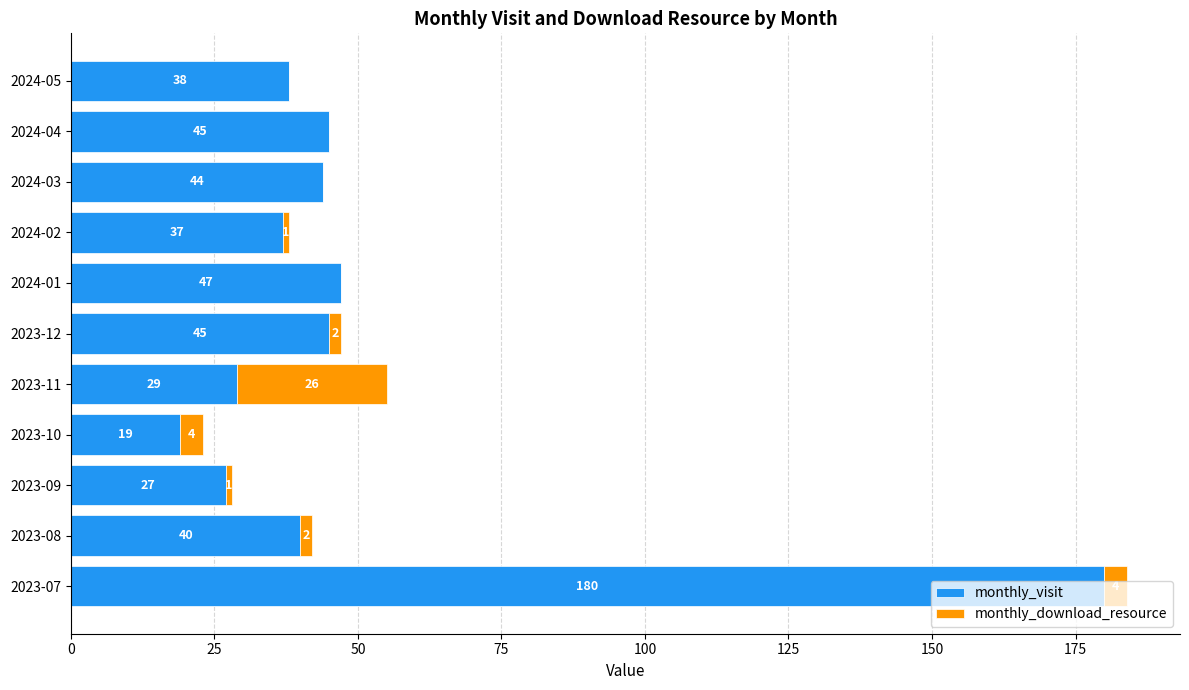

The monthly_visit series shows 11 at 2023-08. True or false?

False